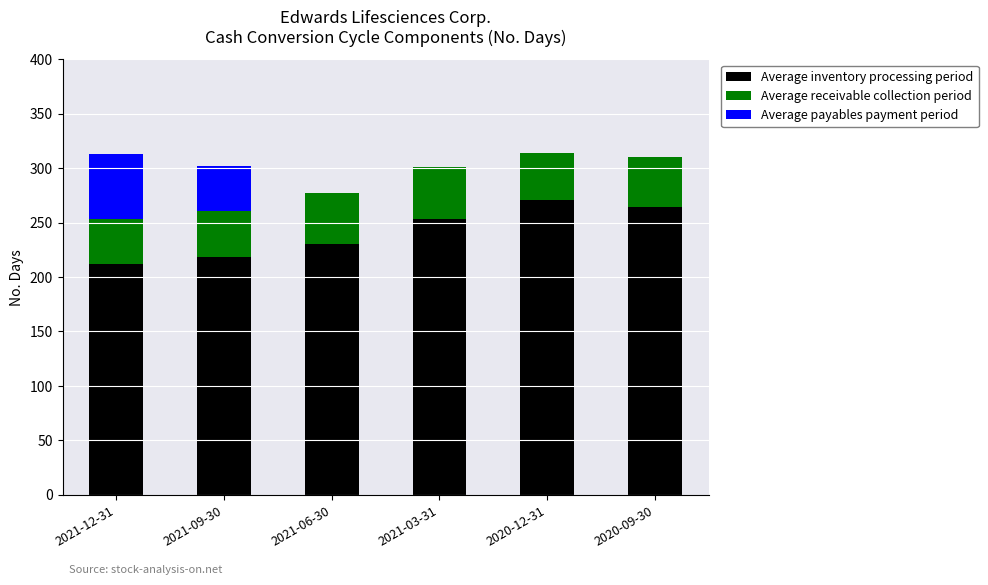

What is the sum of the Average inventory processing period values at 2021-06-30 and 2020-12-31?

501